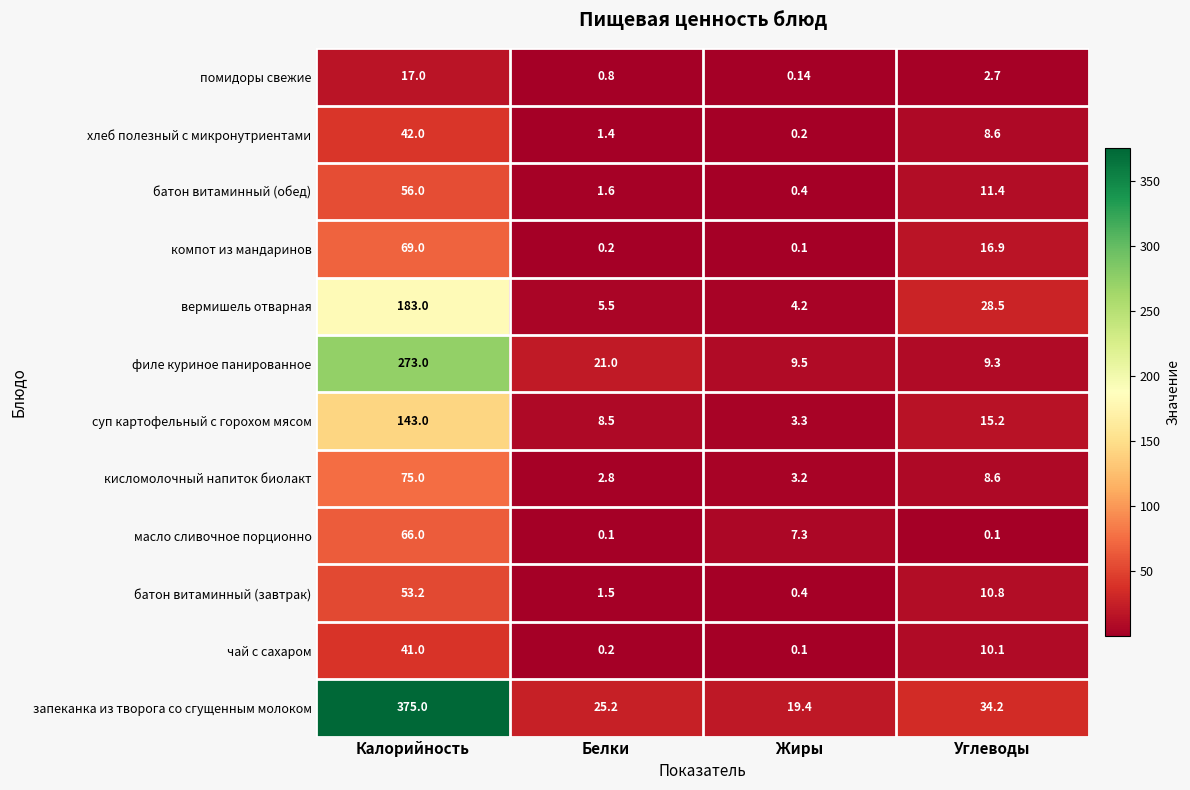

Count the number of data series in this chart.

12